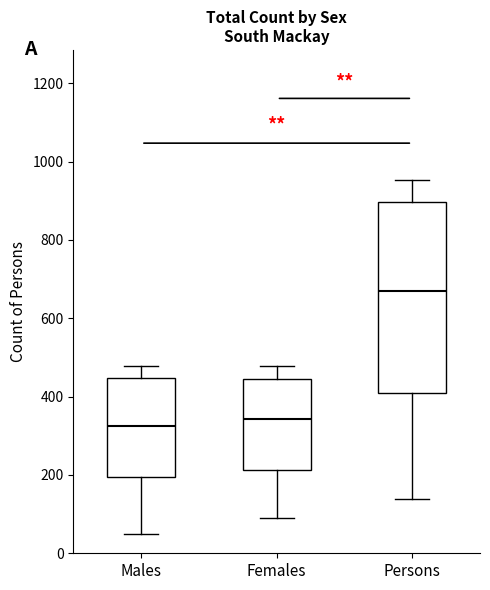

Comparing the boxes themselves (not the whiskers), which one is the tallest?

Persons